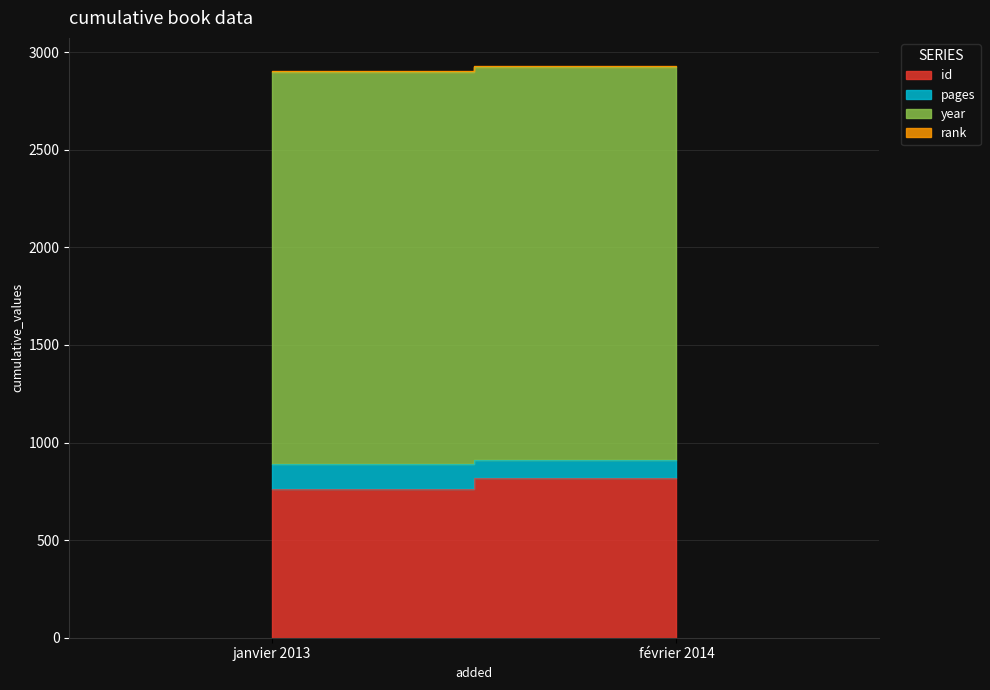

Is the value of id at février 2014 greater than the value of pages at février 2014?

Yes